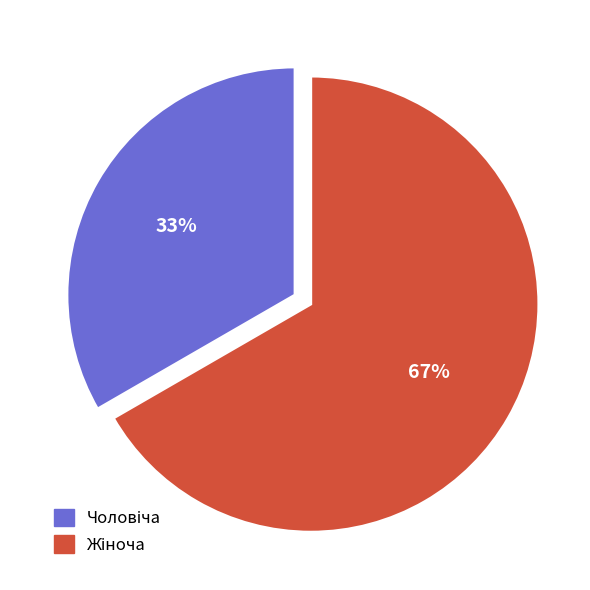

Does any single category account for the majority?

Yes